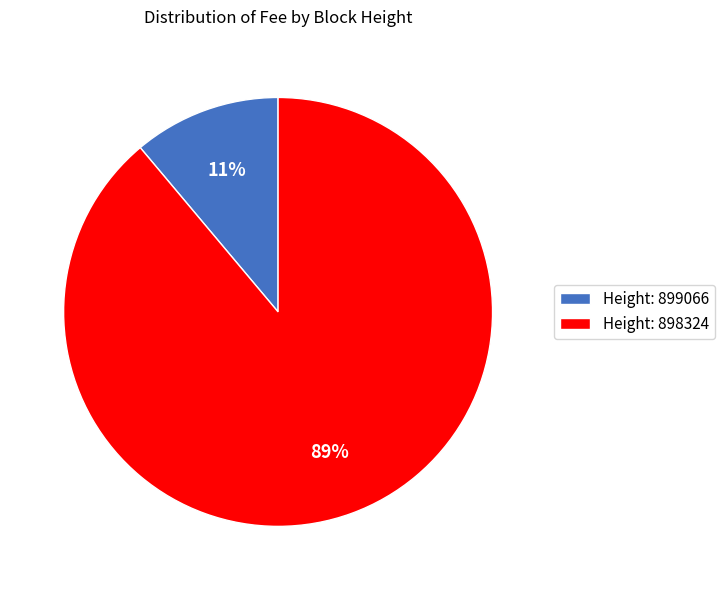

Does any single category account for the majority?

Yes